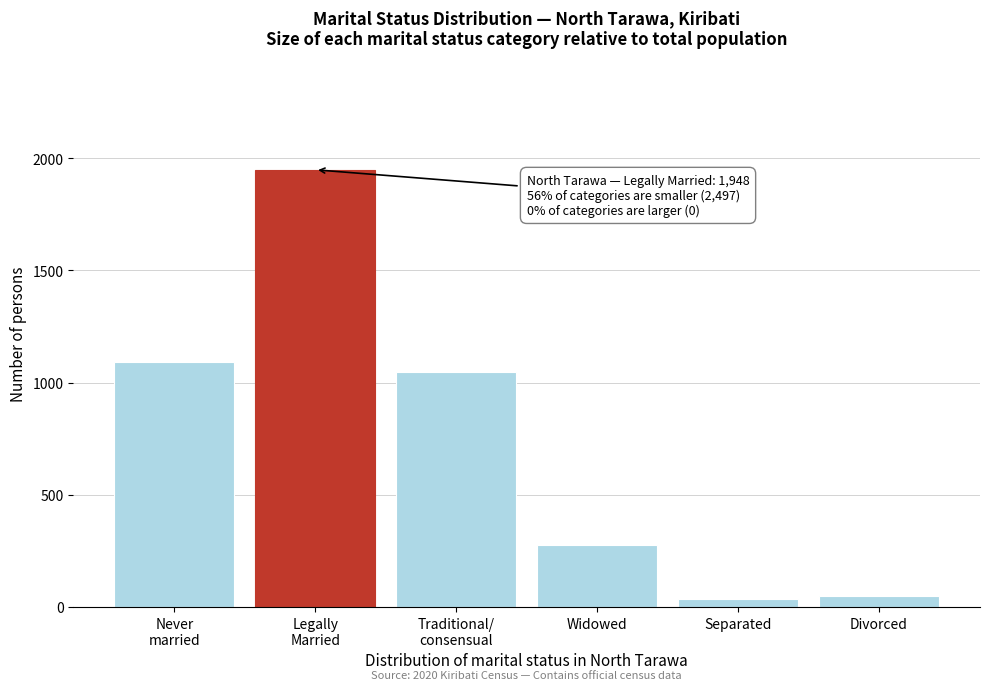

Reading right to left, list all the values displayed in this chart.

47	37	274	1048	1948	1091